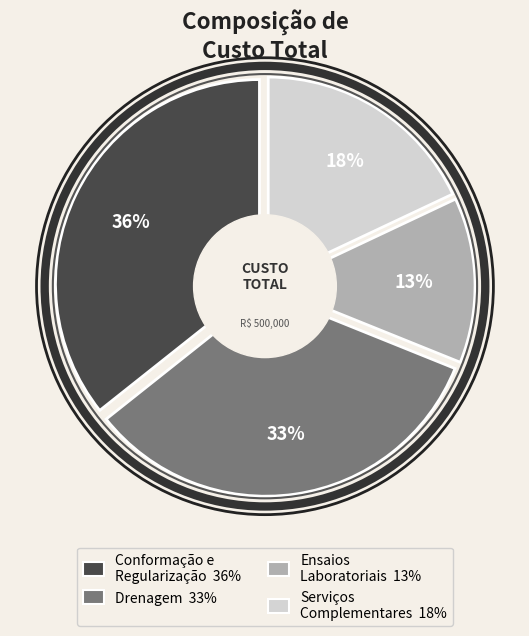

Which slice is the largest?

Conformação e
Regularização